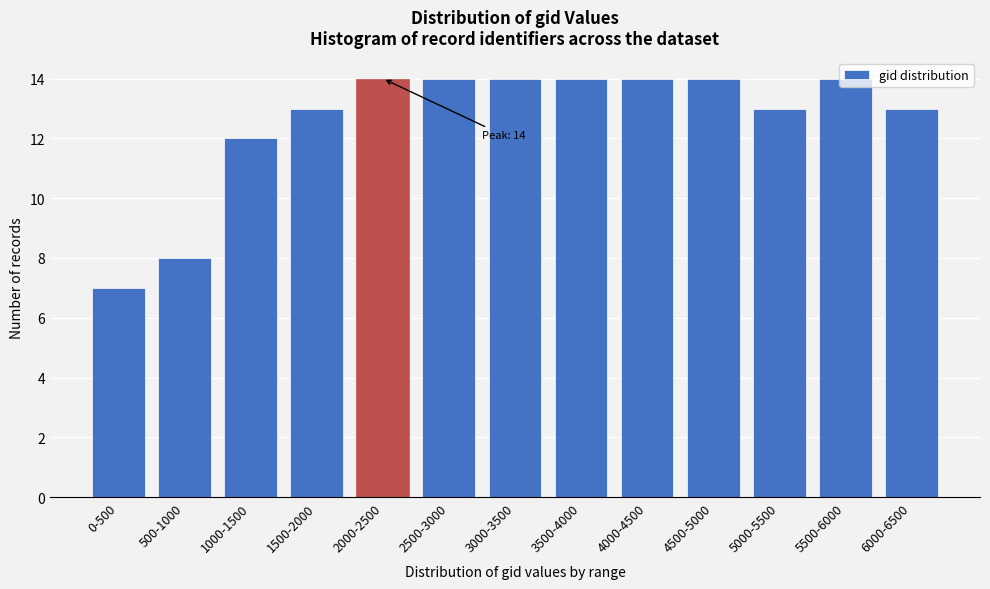

Between 4000-4500 and 6000-6500, which is larger?

4000-4500